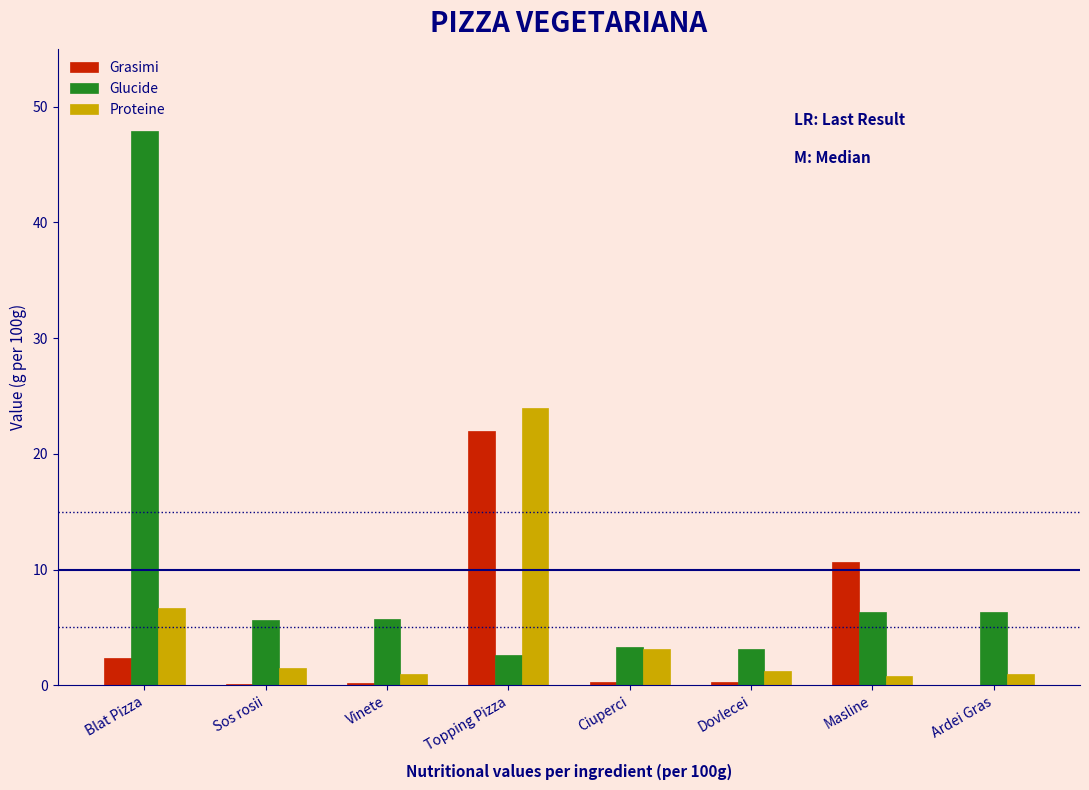

What is the highest value of the Grasimi series?

22.0